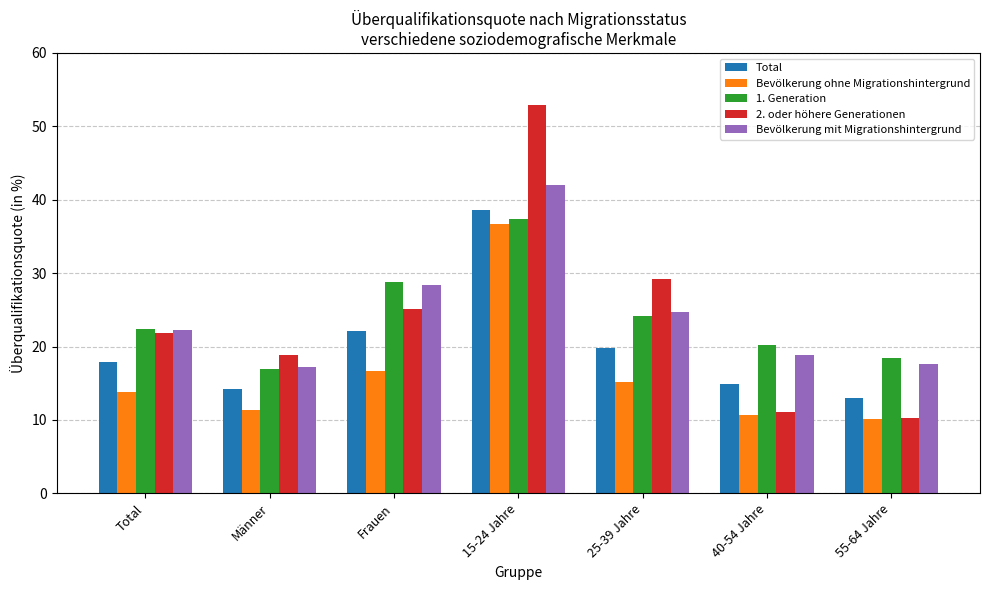

Which label corresponds to the smallest value in the chart?

55-64 Jahre